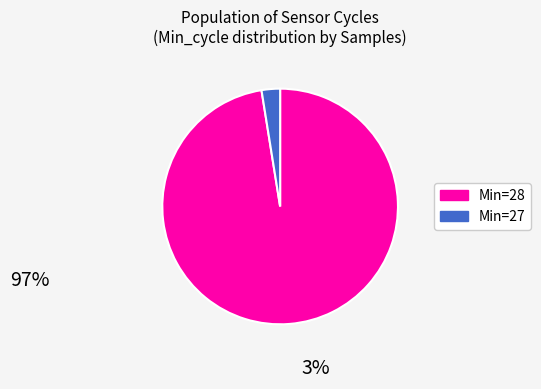

Which slice is the smallest?

Min=27